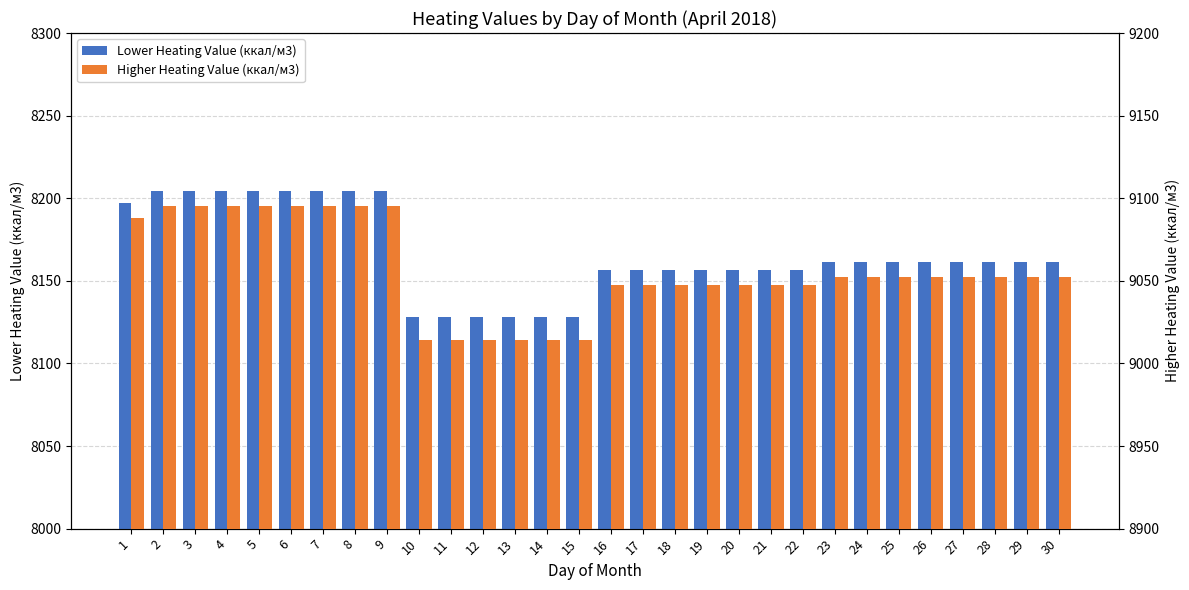

What is the value of the Higher Heating Value (ккал/м3) bar at the 8th from the left?

9095.3